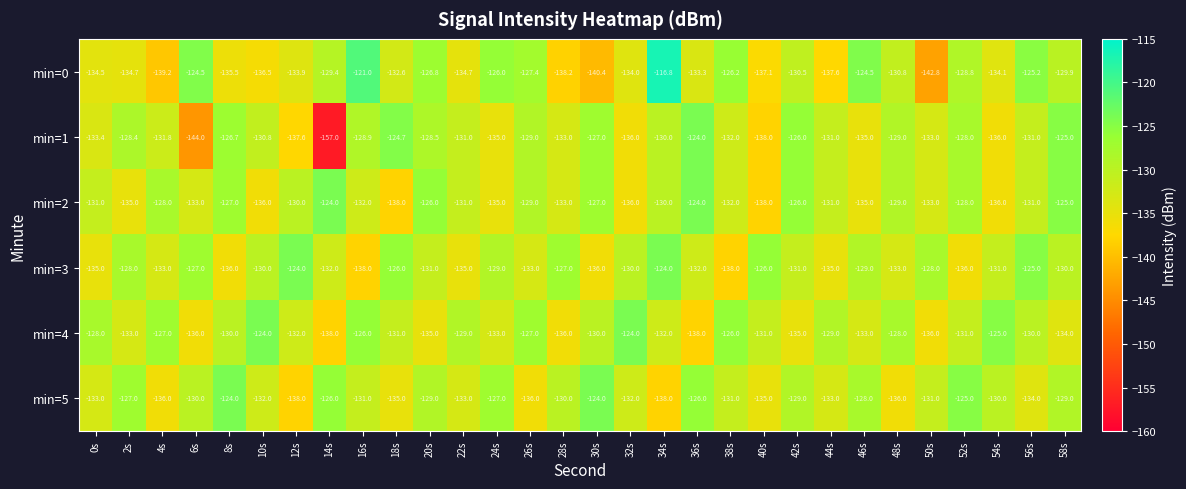

At which category is the sum across all series the highest?

34s